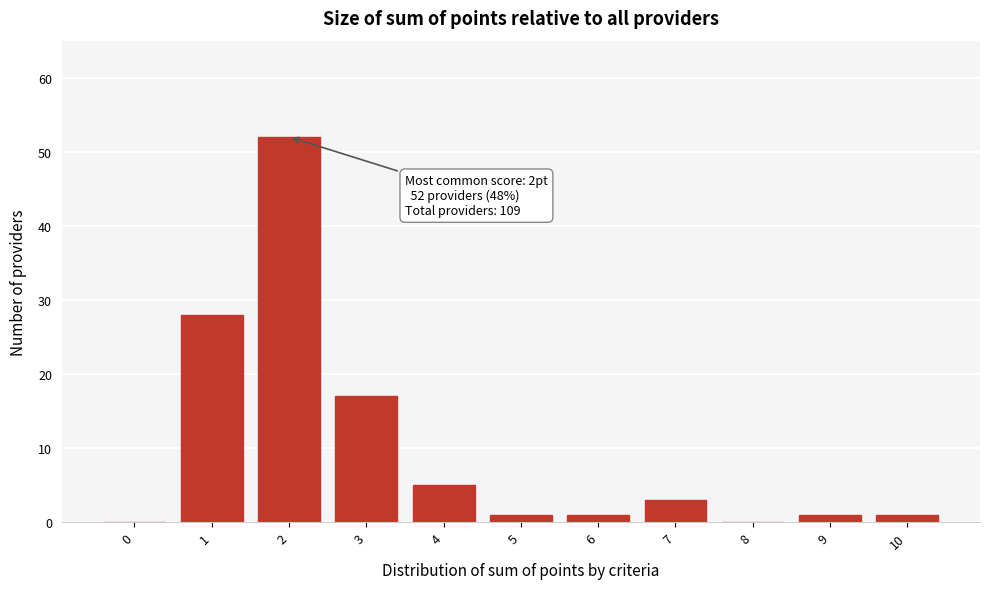

Reading left to right, list all the values displayed in this chart.

0=0	1=28	2=52	3=17	4=5	5=1	6=1	7=3	8=0	9=1	10=1